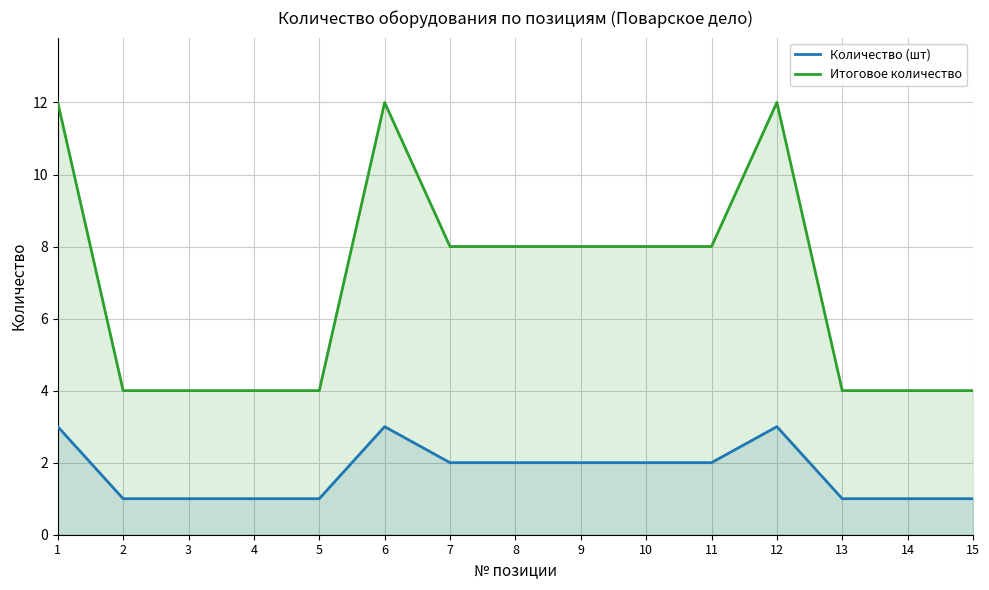

How many lines are shown in the chart?

2